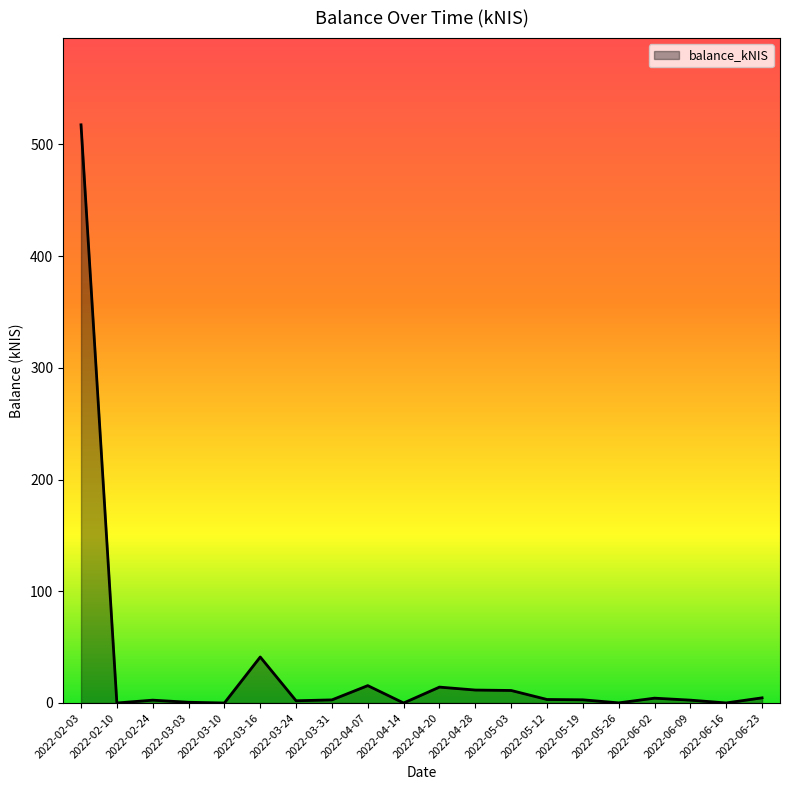

What is the change in value from 2022-02-10 to 2022-04-20?

+14.2